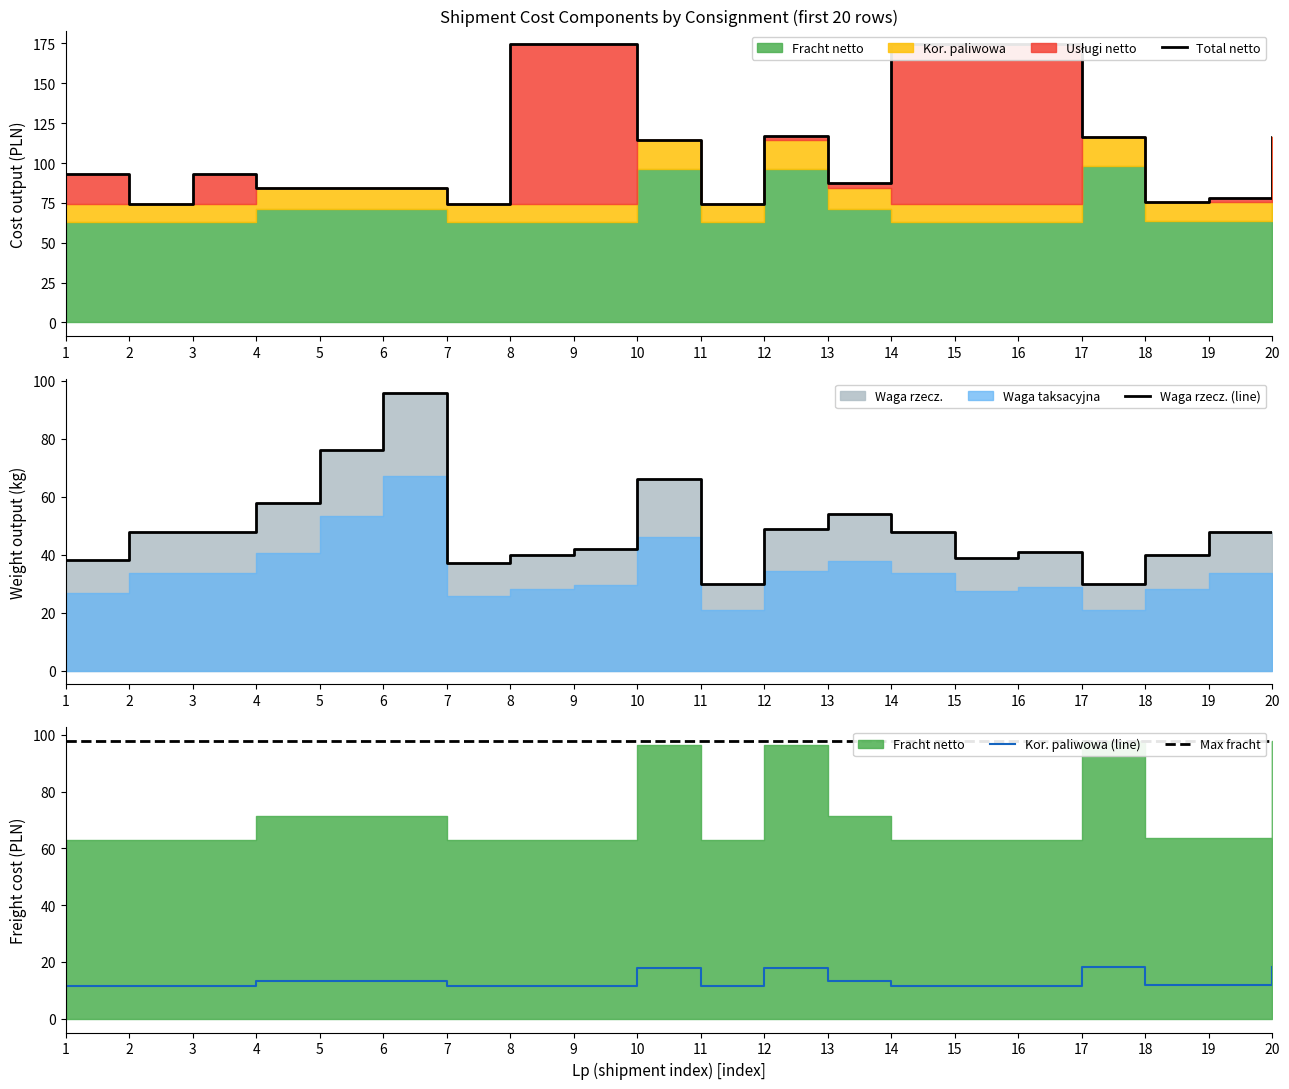

How many lines are shown in the chart?

4